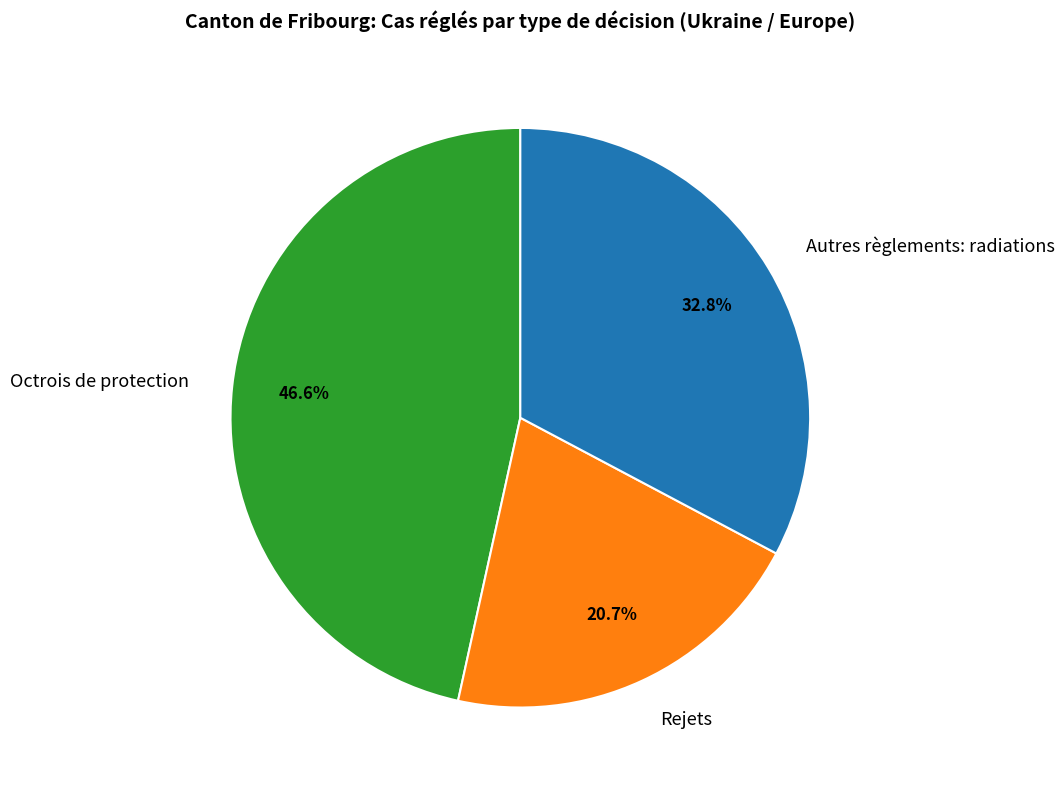

Is it true that Octrois de protection is 34% of the pie?

False